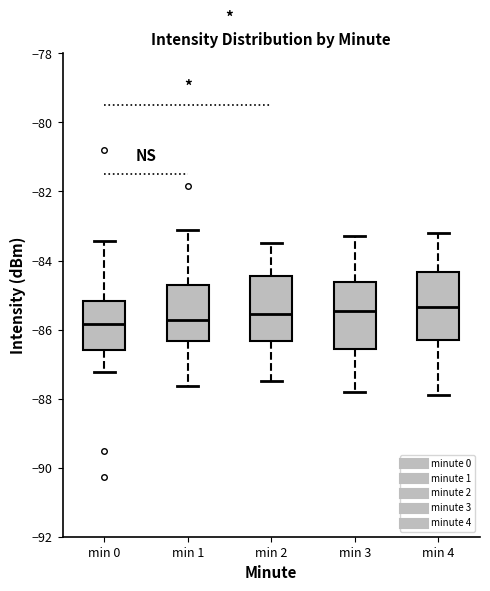

Where is the upper edge of the box for min 1 on the y-axis? The values are not printed on the chart, so give them approximately, as read against the axis.

-84.8